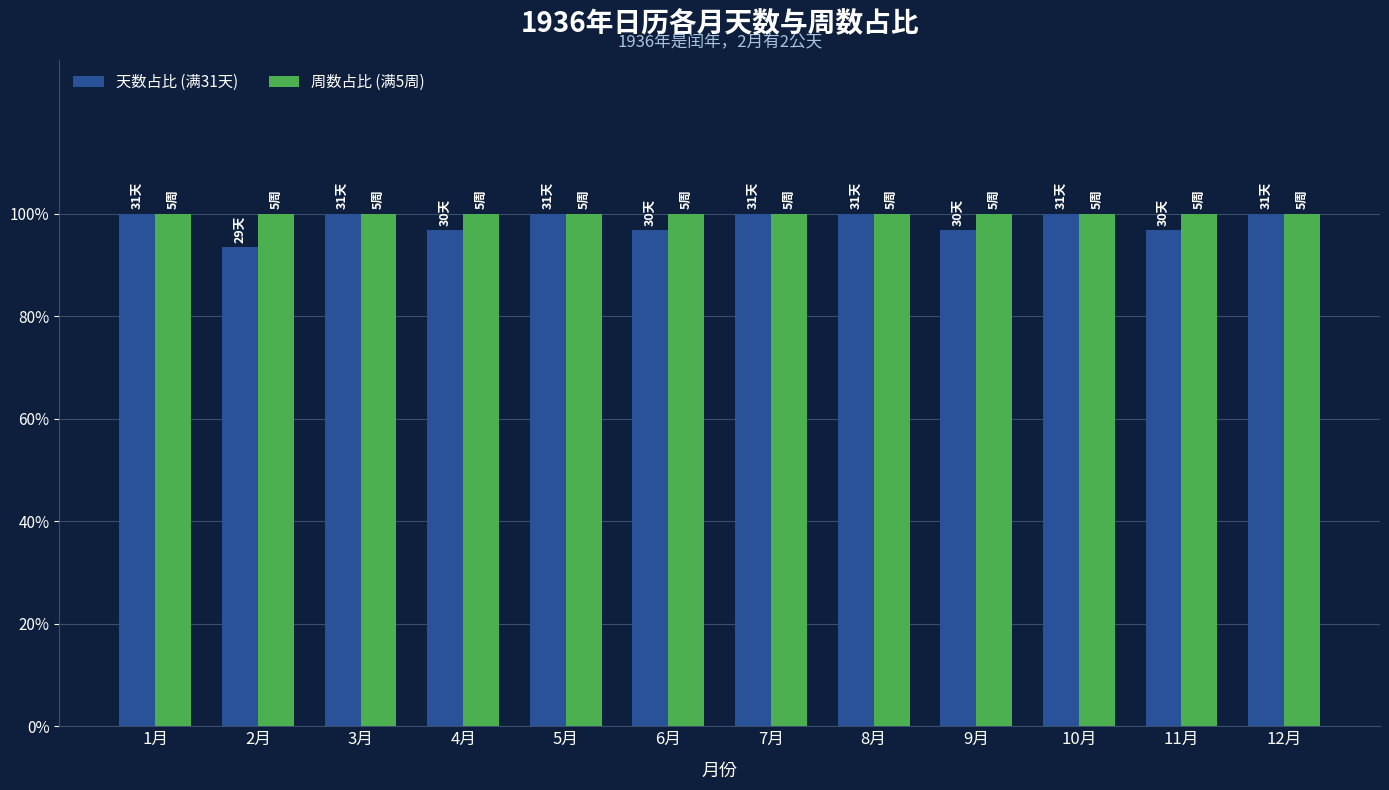

What is the maximum value for 周数占比 (满5周)?

100.0